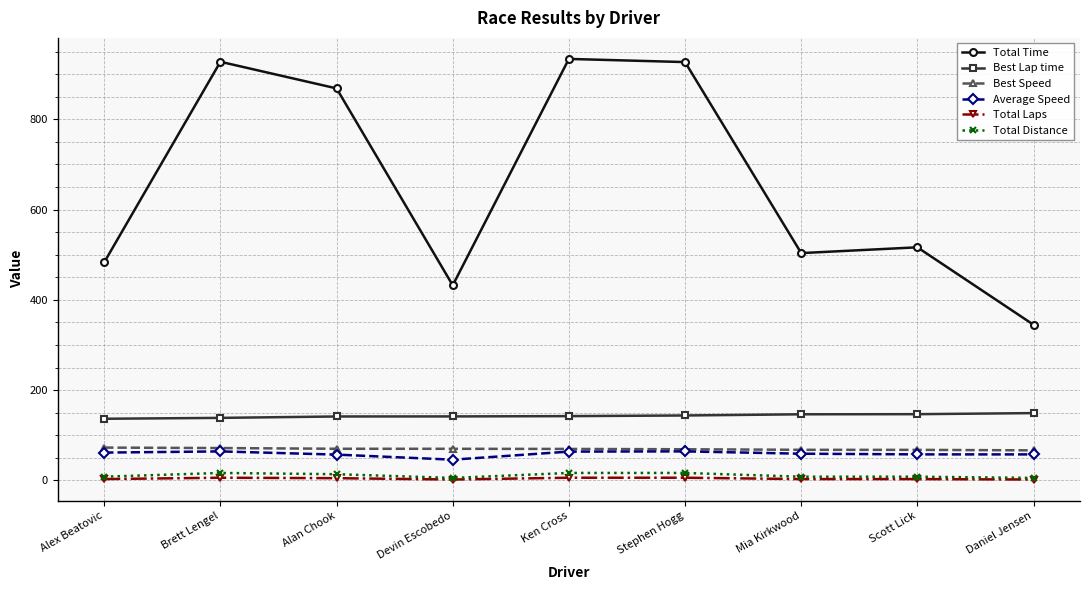

How many distinct data groups are displayed?

6